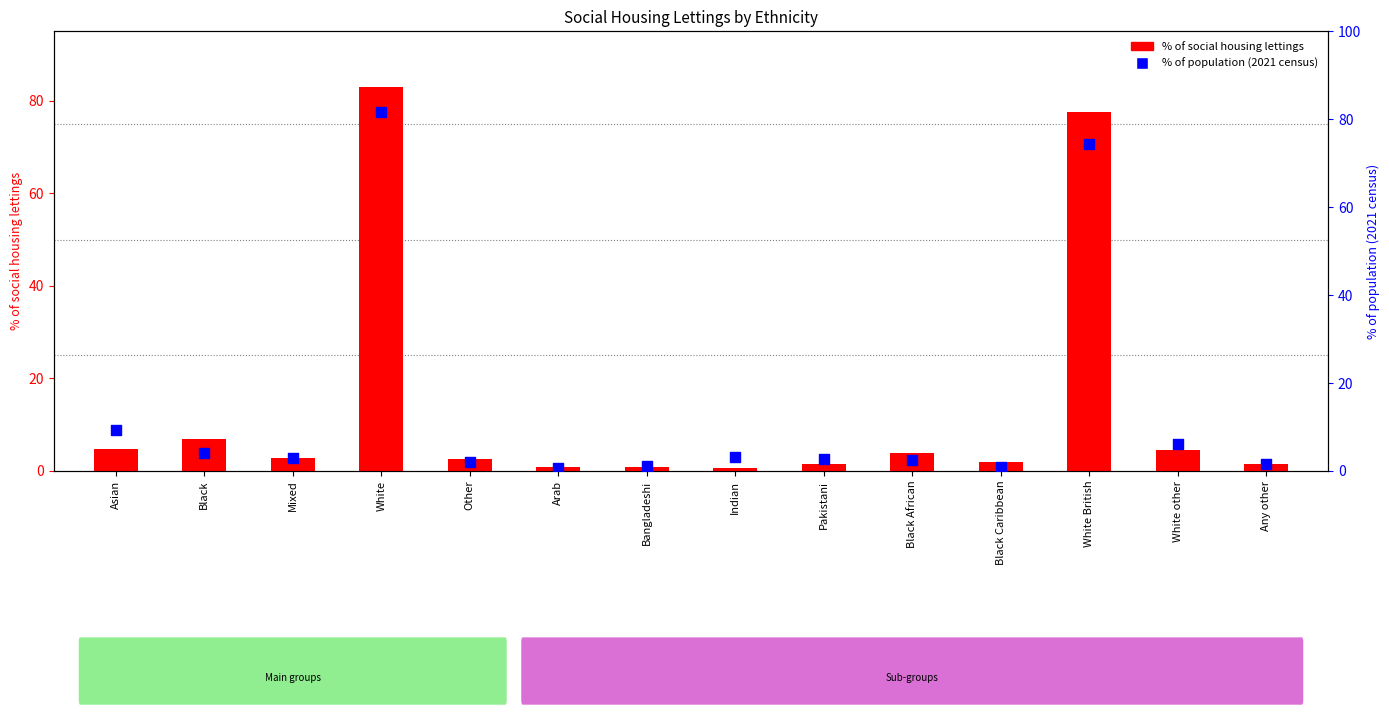

What are all the series names shown in the legend?

% of social housing lettings, % of population (2021 census)